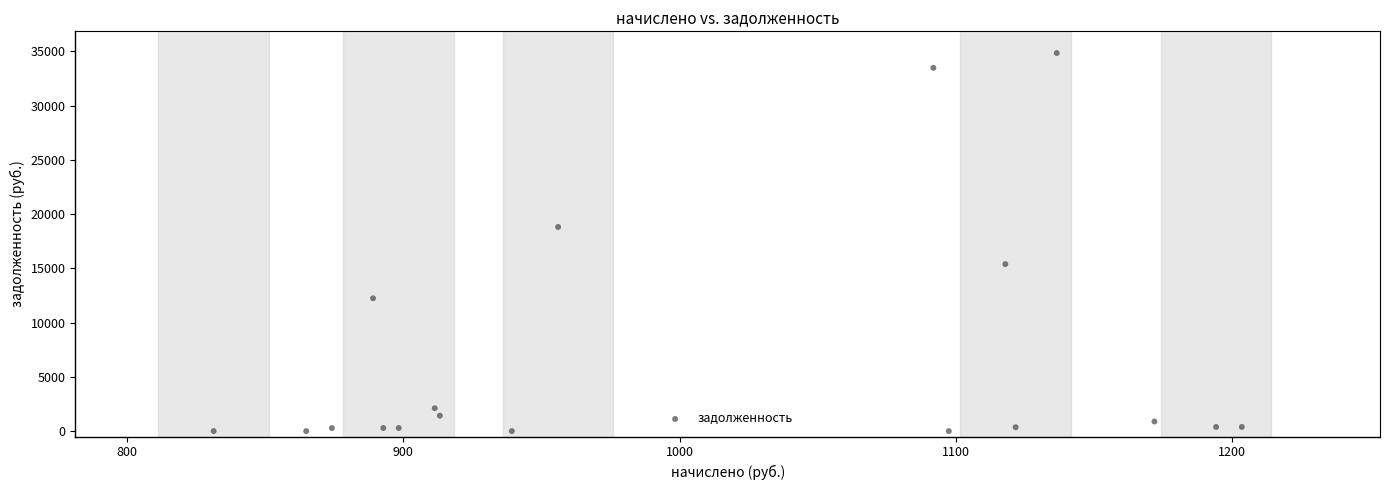

What Y value in the scatter plot is closest to 17422?

18812.4